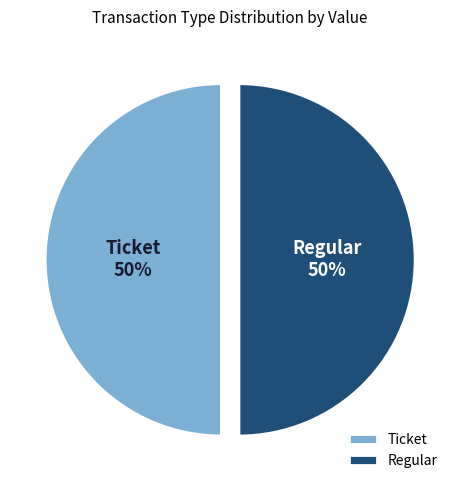

Count the number of slices in the pie.

2